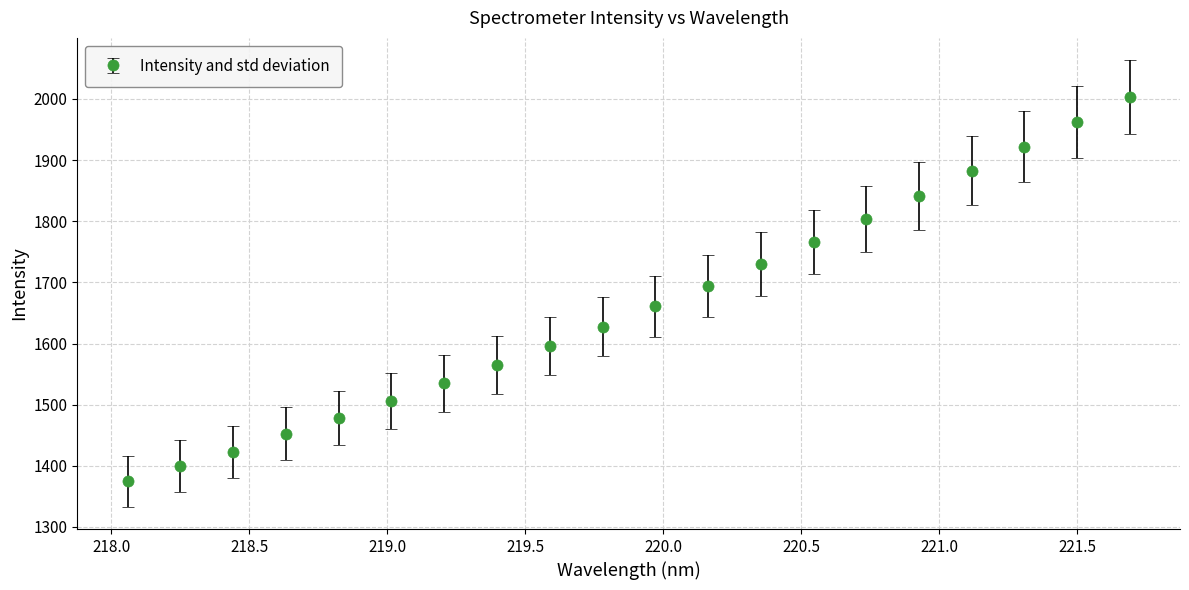

What is the greatest value displayed?

2003.2